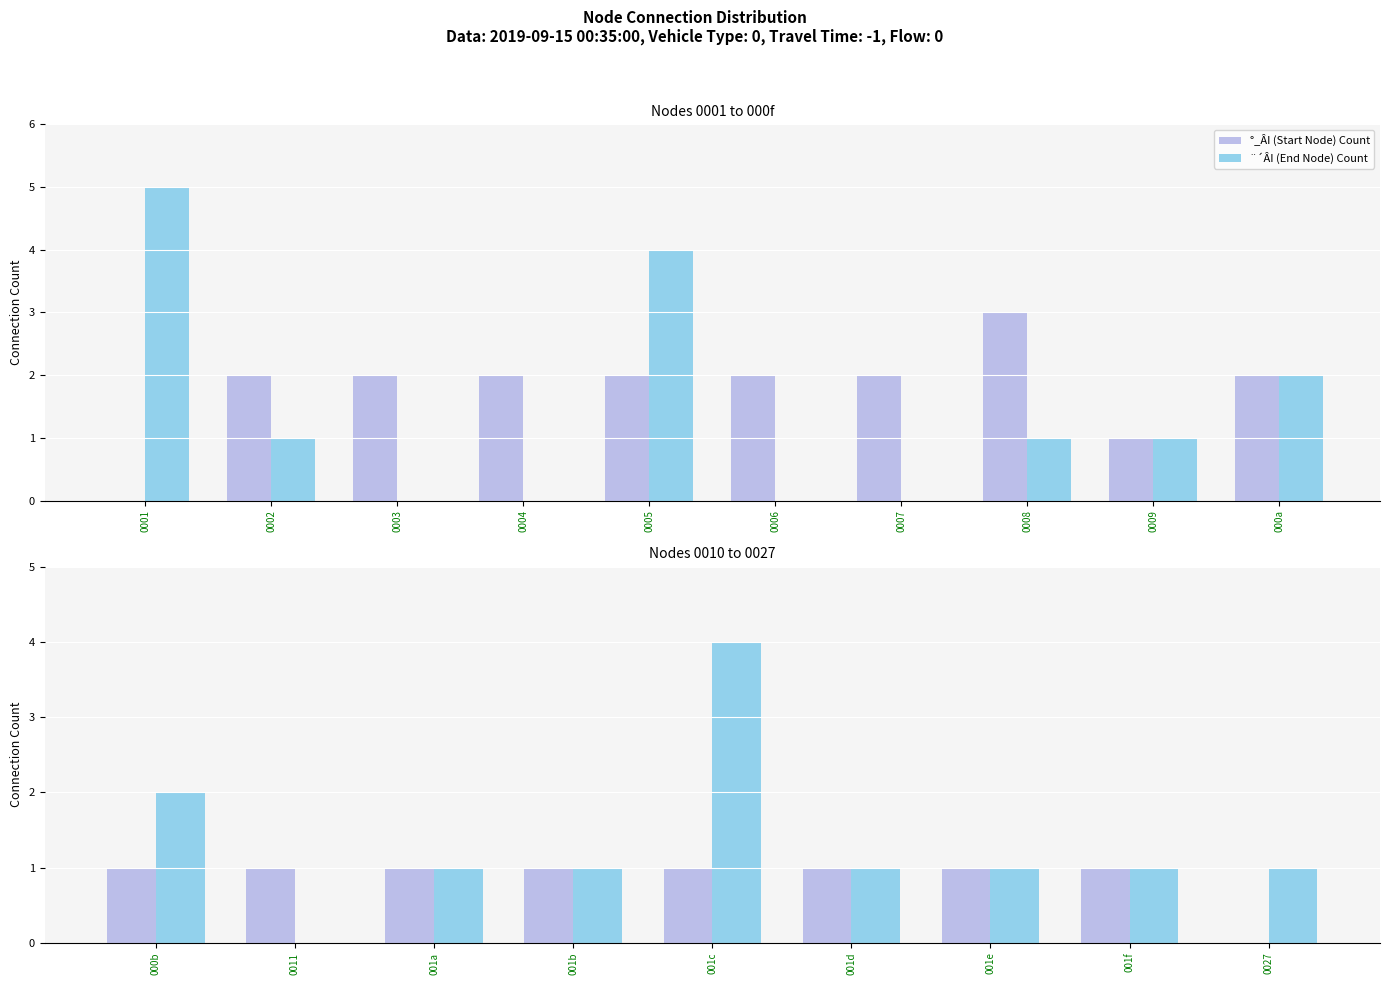

At which category is the sum across all series the highest?

0005